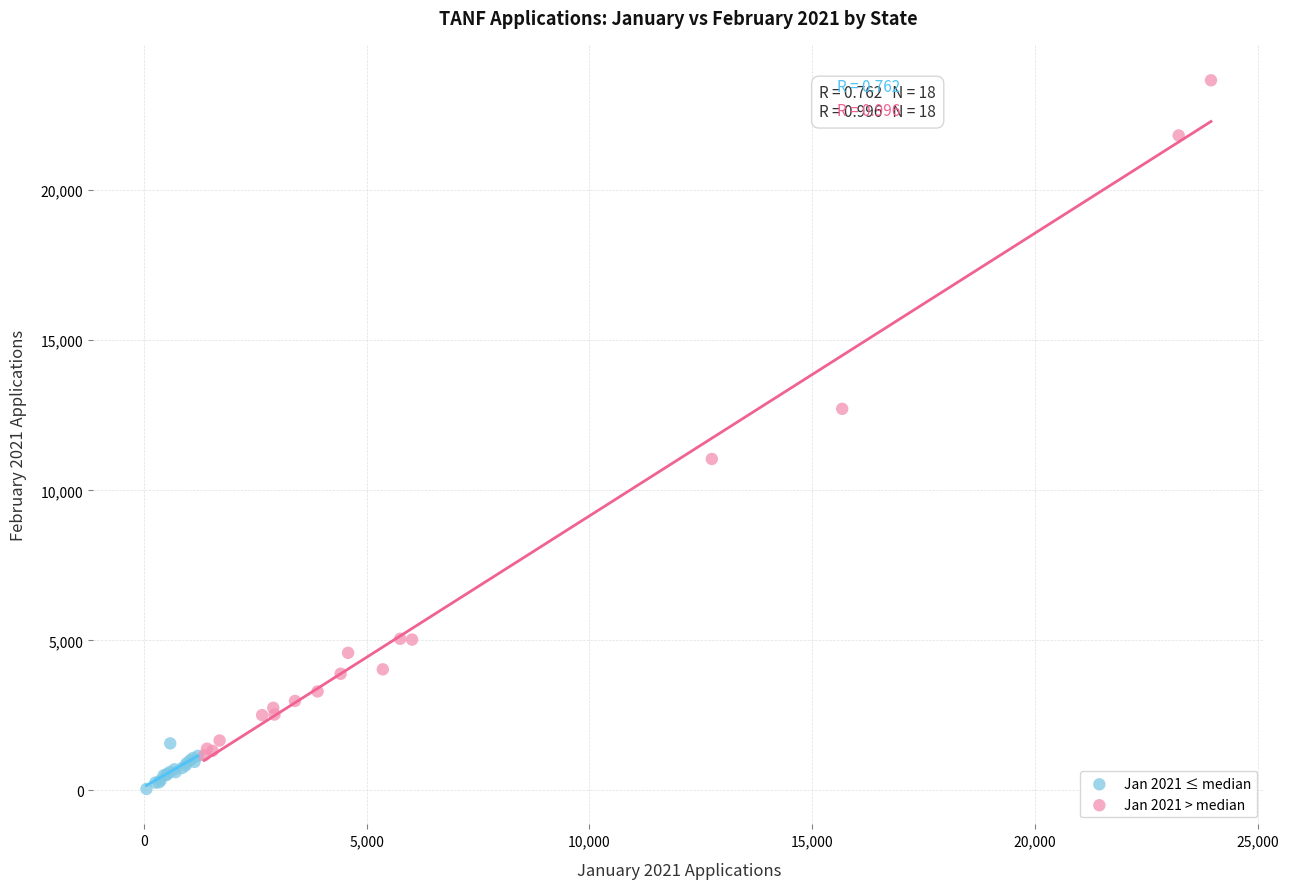

Which series contains the highest Y value?

Jan 2021 > median